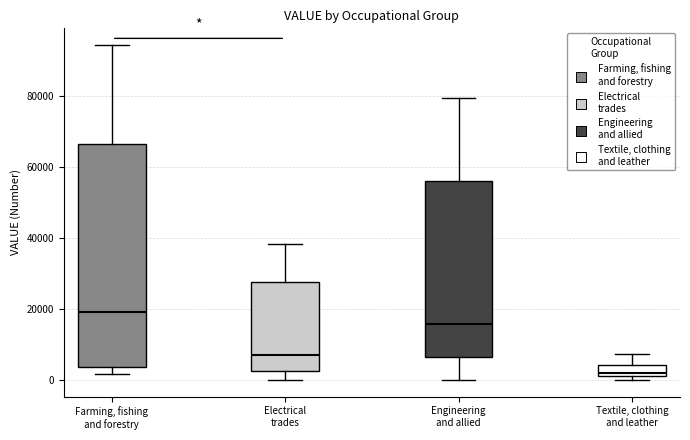

Which box is the tallest, from its lower edge to its upper edge?

Farming, fishing and forestry